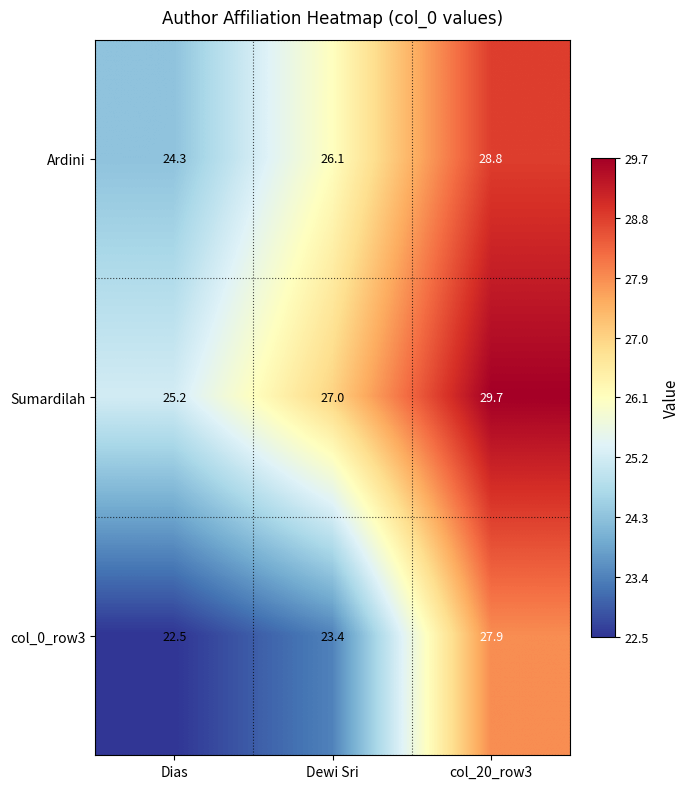

The value of Sumardilah at Dewi Sri is 27.0. True or false?

True